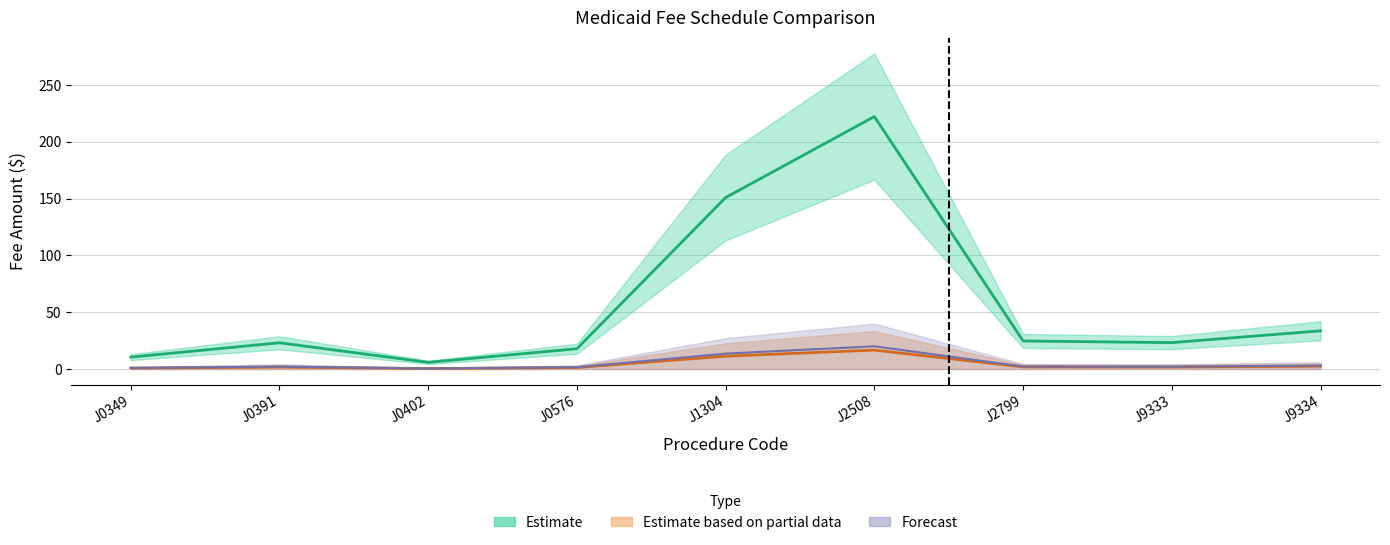

Rank the categories by Medicaid Fee Effective 1/1/2024 value from highest to lowest.

J2508, J1304, J9334, J2799, J9333, J0391, J0576, J0349, J0402